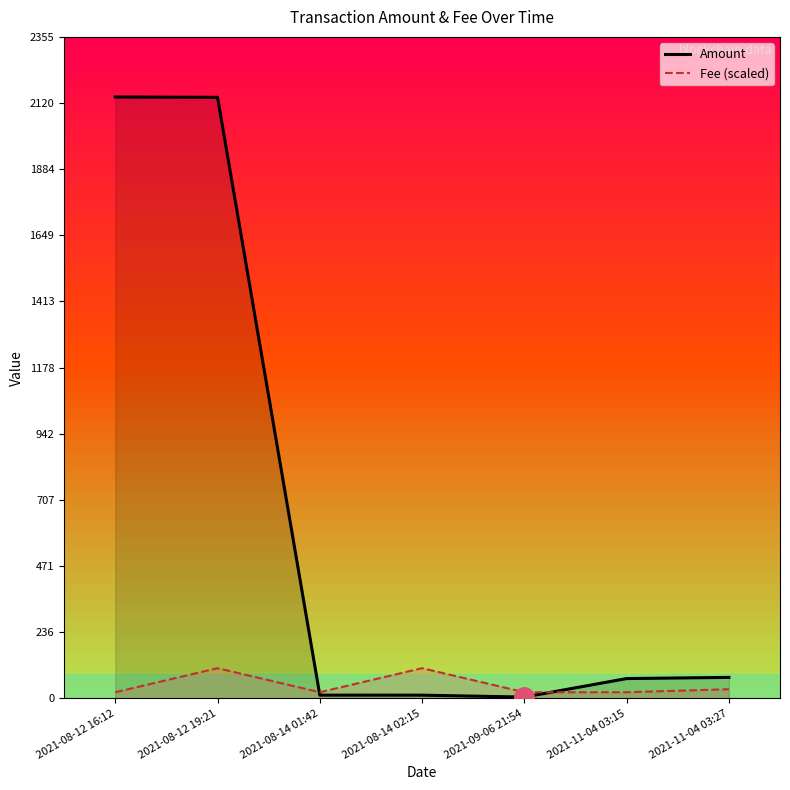

Which series has the largest total across all categories?

Amount